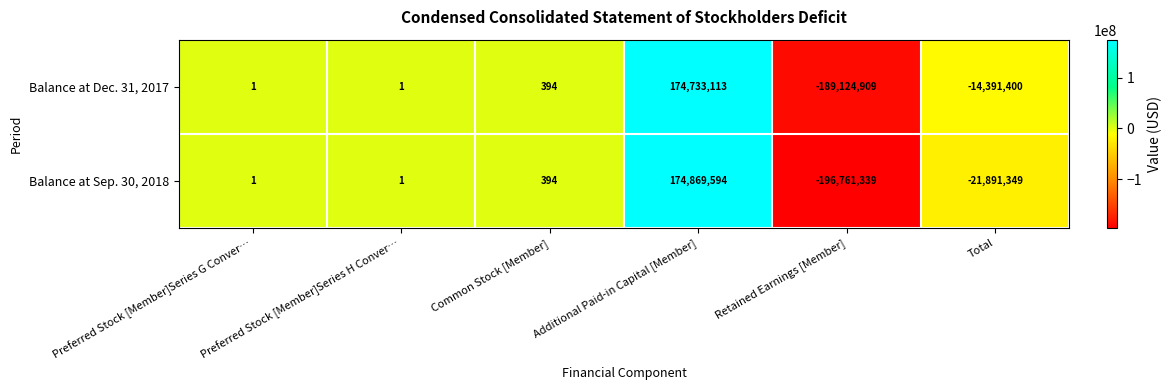

What is the smallest value displayed?

-196761339